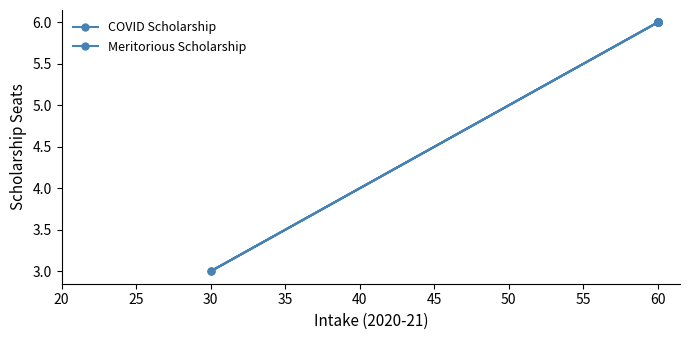

What is the sum of the COVID Scholarship values at 45 and 35?

12